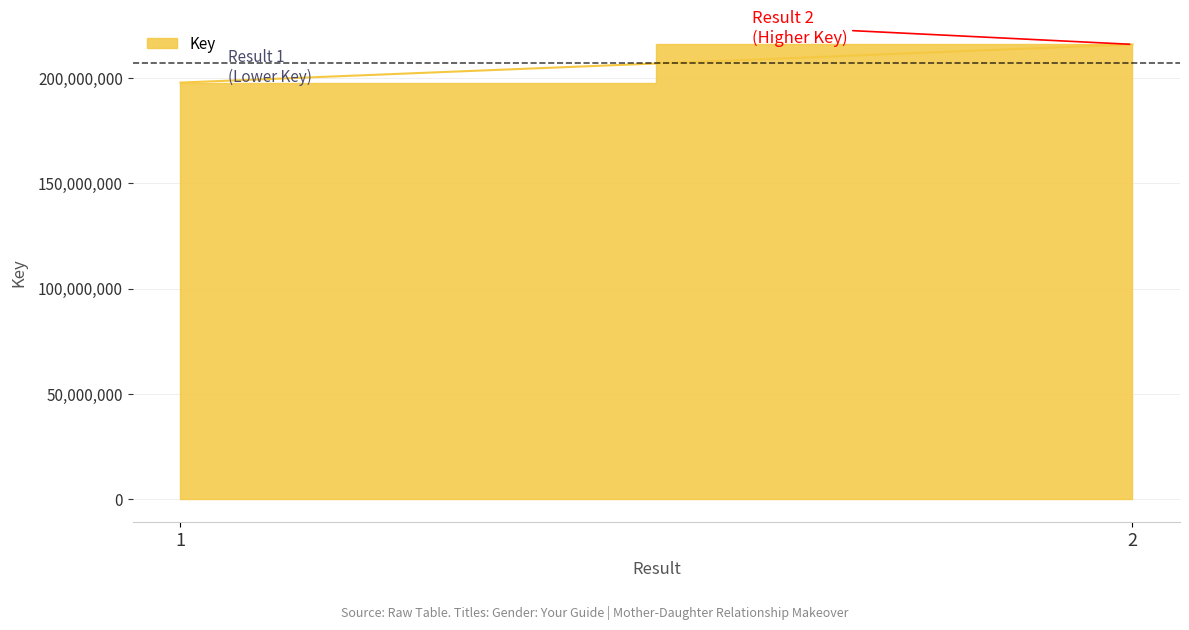

Which has a higher value, 2 or 1?

2